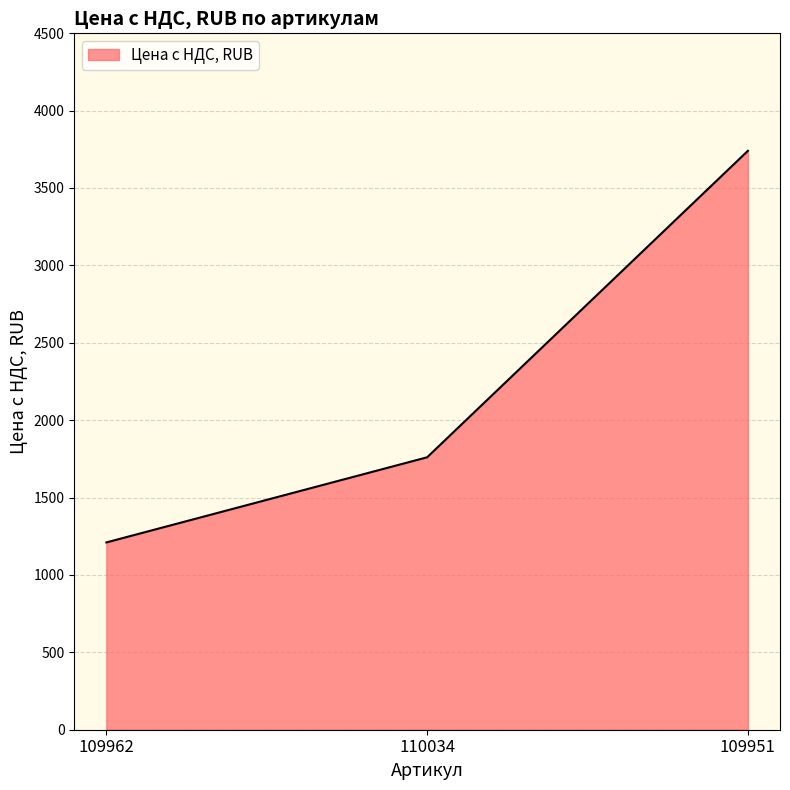

List the labels in order of value, smallest first.

109962, 110034, 109951